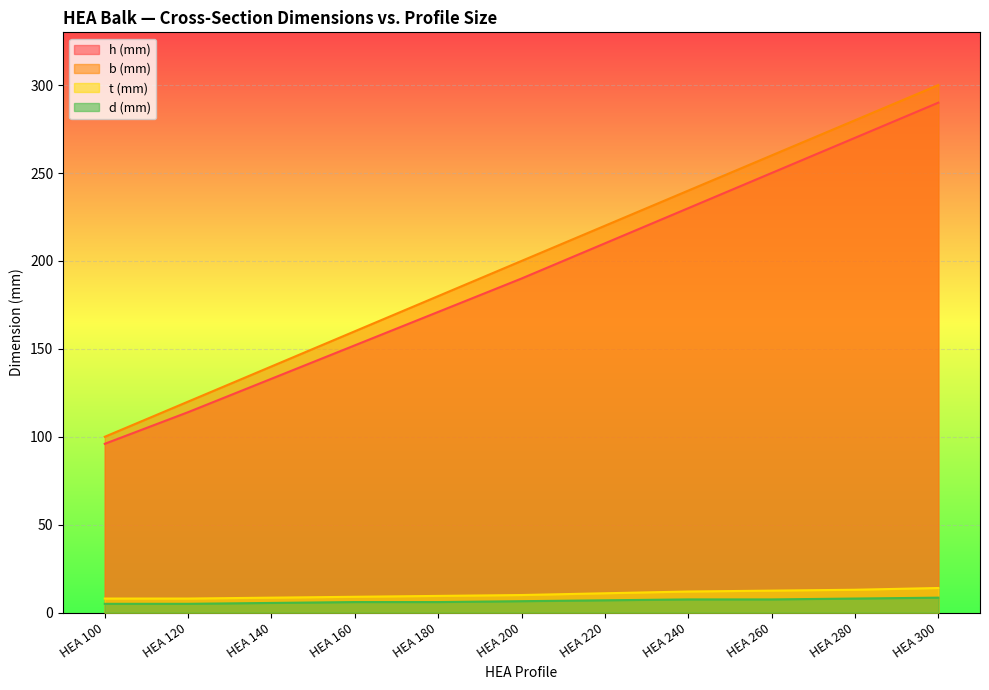

At which category does the chart reach its minimum across all series?

HEA 100